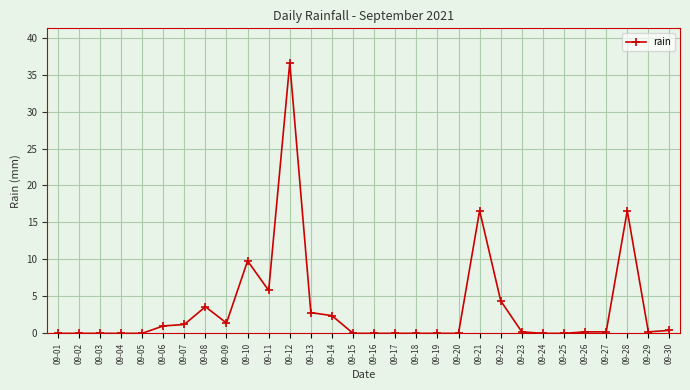

How many categories are shown in the chart?

30